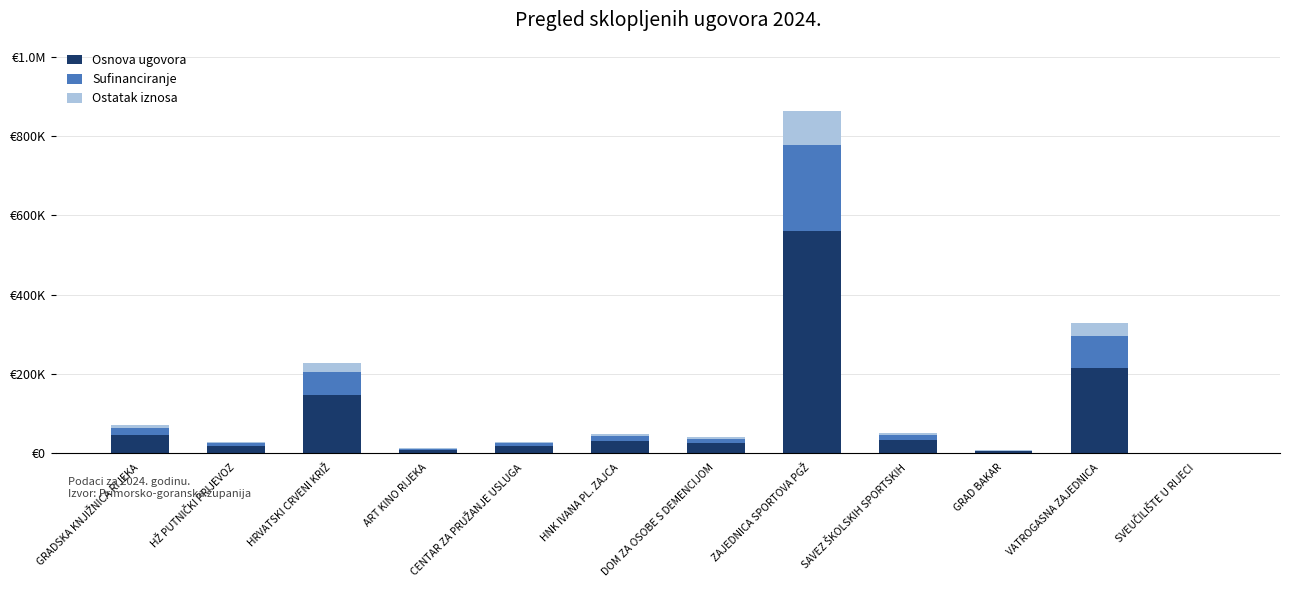

Which series has the largest total across all categories?

Osnova ugovora